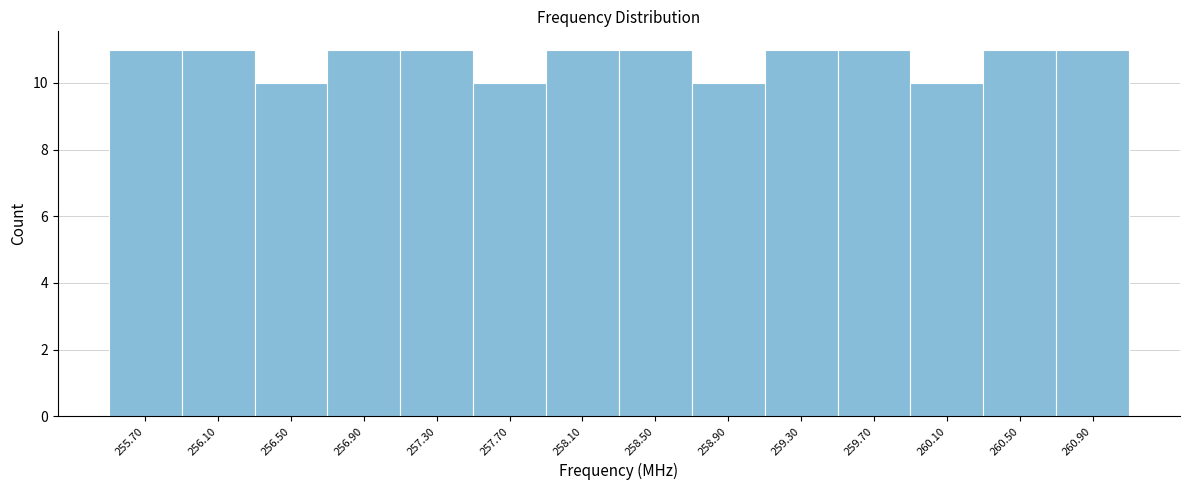

Reading left to right, list every bar in this chart as the range it spans on the x-axis followed by its height. The values are not printed on the chart, so give them approximately, as read against the axis.

255.5 to 255.9: 11
255.9 to 256.3: 11
256.3 to 256.7: 10
256.7 to 257.1: 11
257.1 to 257.5: 11
257.5 to 257.9: 10
257.9 to 258.3: 11
258.3 to 258.7: 11
258.7 to 259.1: 10
259.1 to 259.5: 11
259.5 to 259.9: 11
259.9 to 260.3: 10
260.3 to 260.7: 11
260.7 to 261.1: 11